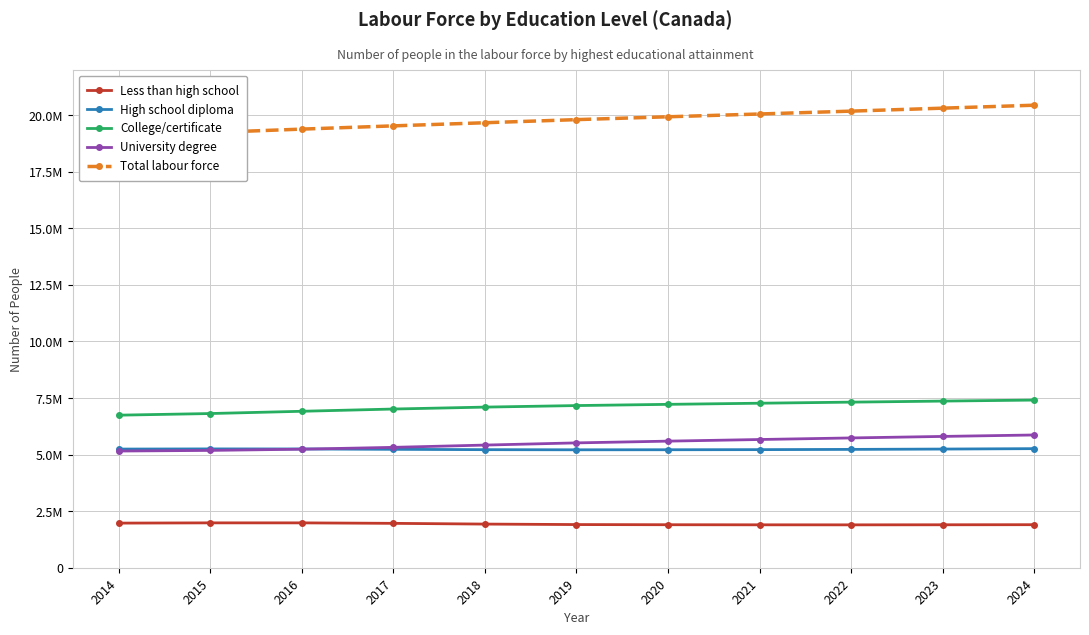

The Less than high school series shows 1038595 at 2019. True or false?

False